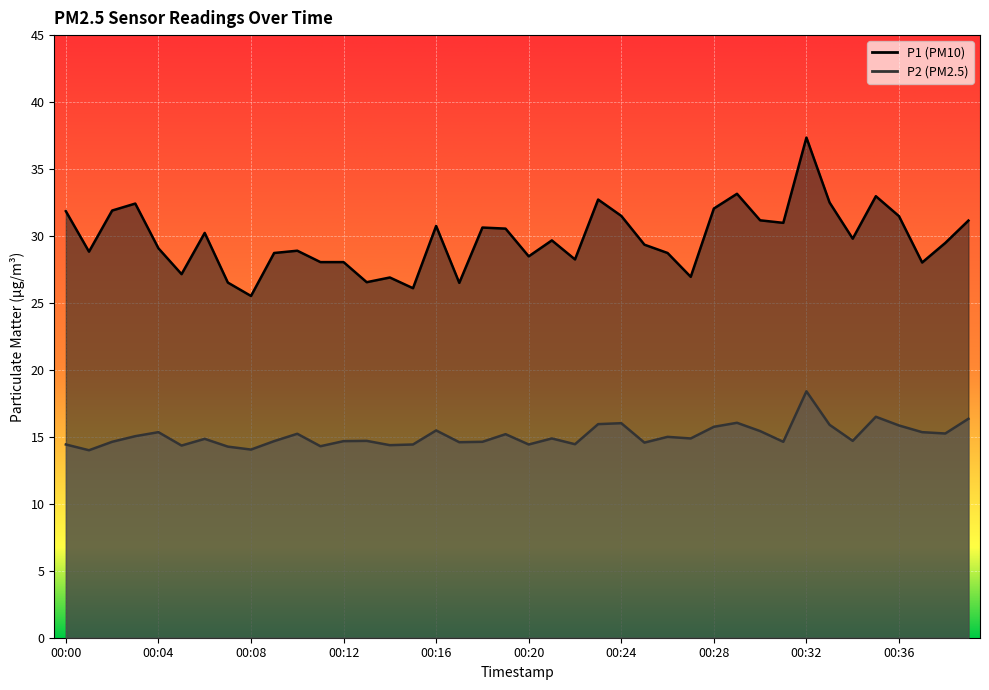

Which label corresponds to the largest value in the chart?

00:32